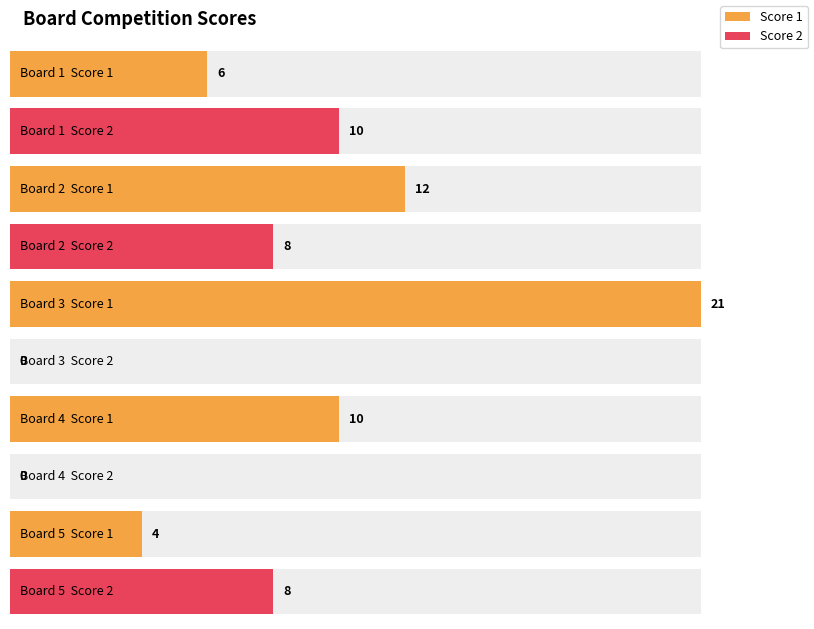

What is the difference between the Score 2 values at Board 1 and Board 2?

2